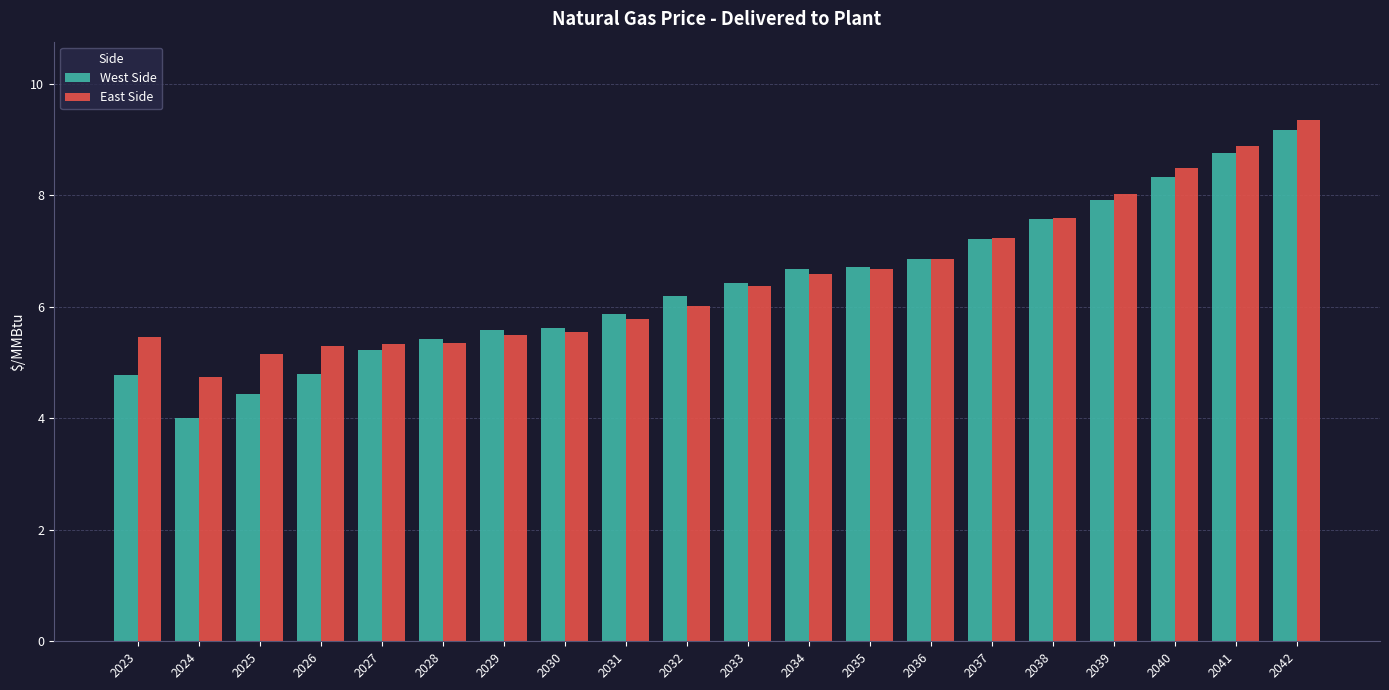

How many data points in West Side are less than 6?

9